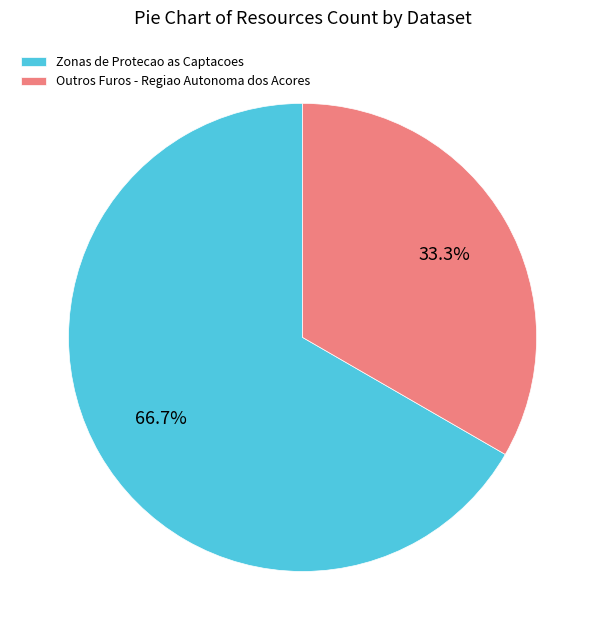

Rank the categories by value from highest to lowest.

Zonas de Protecao as Captacoes, Outros Furos - Regiao Autonoma dos Acores